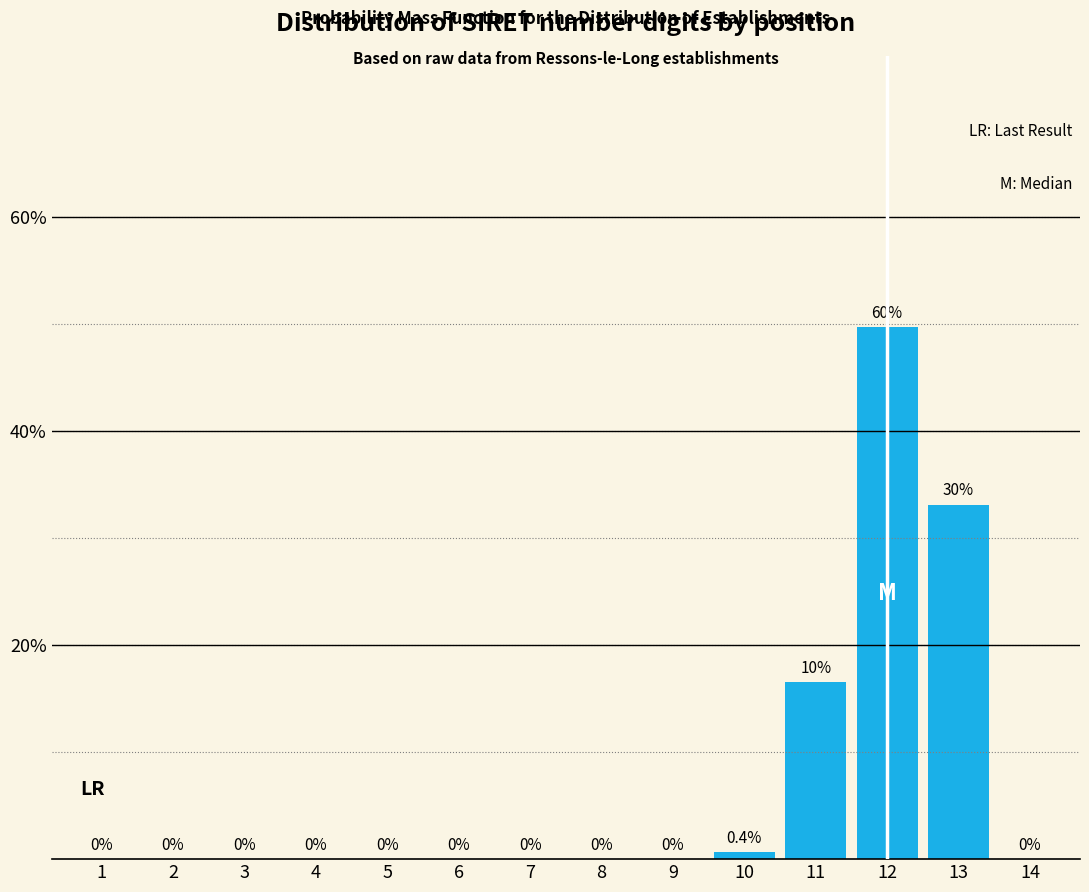

At which label is the value closest to 24?

11